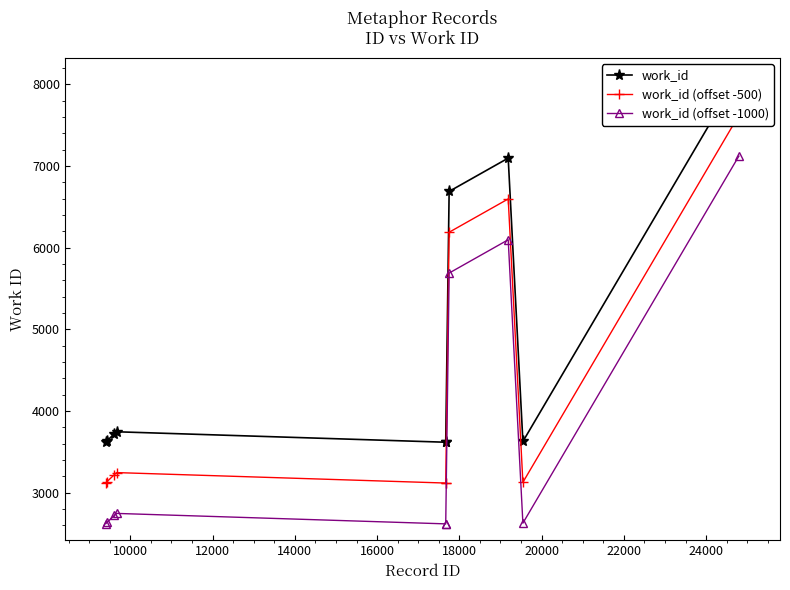

Which series has the widest spread of values?

work_id